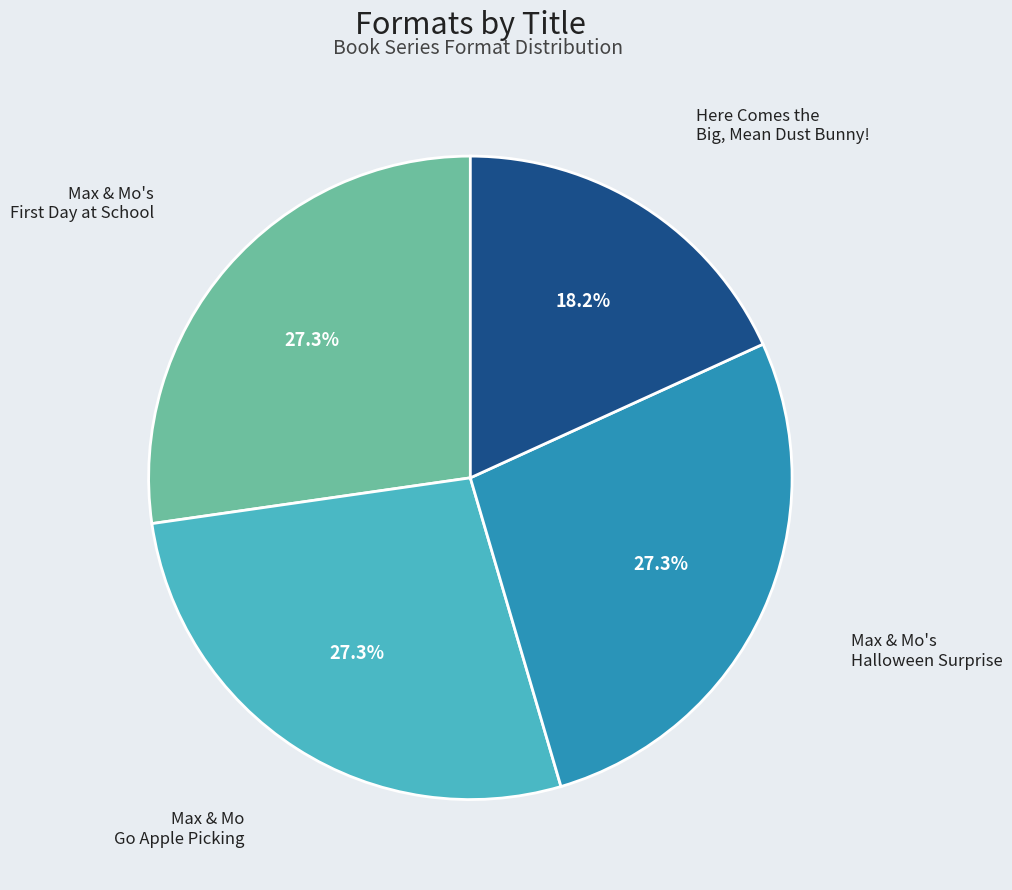

How many slices are in this pie chart?

4